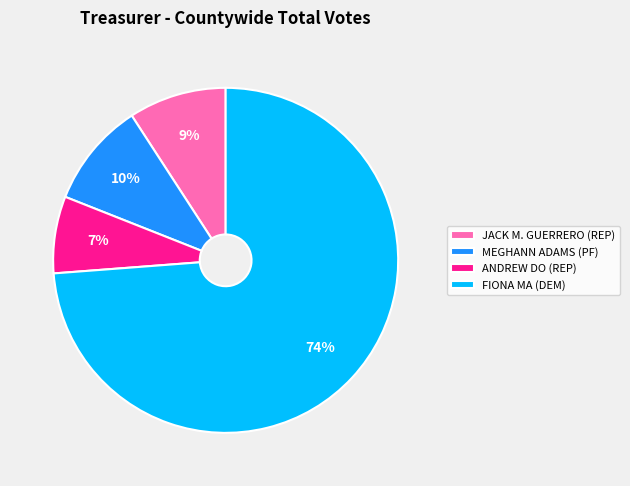

True or false: JACK M. GUERRERO (REP) accounts for 9% of the total.

True